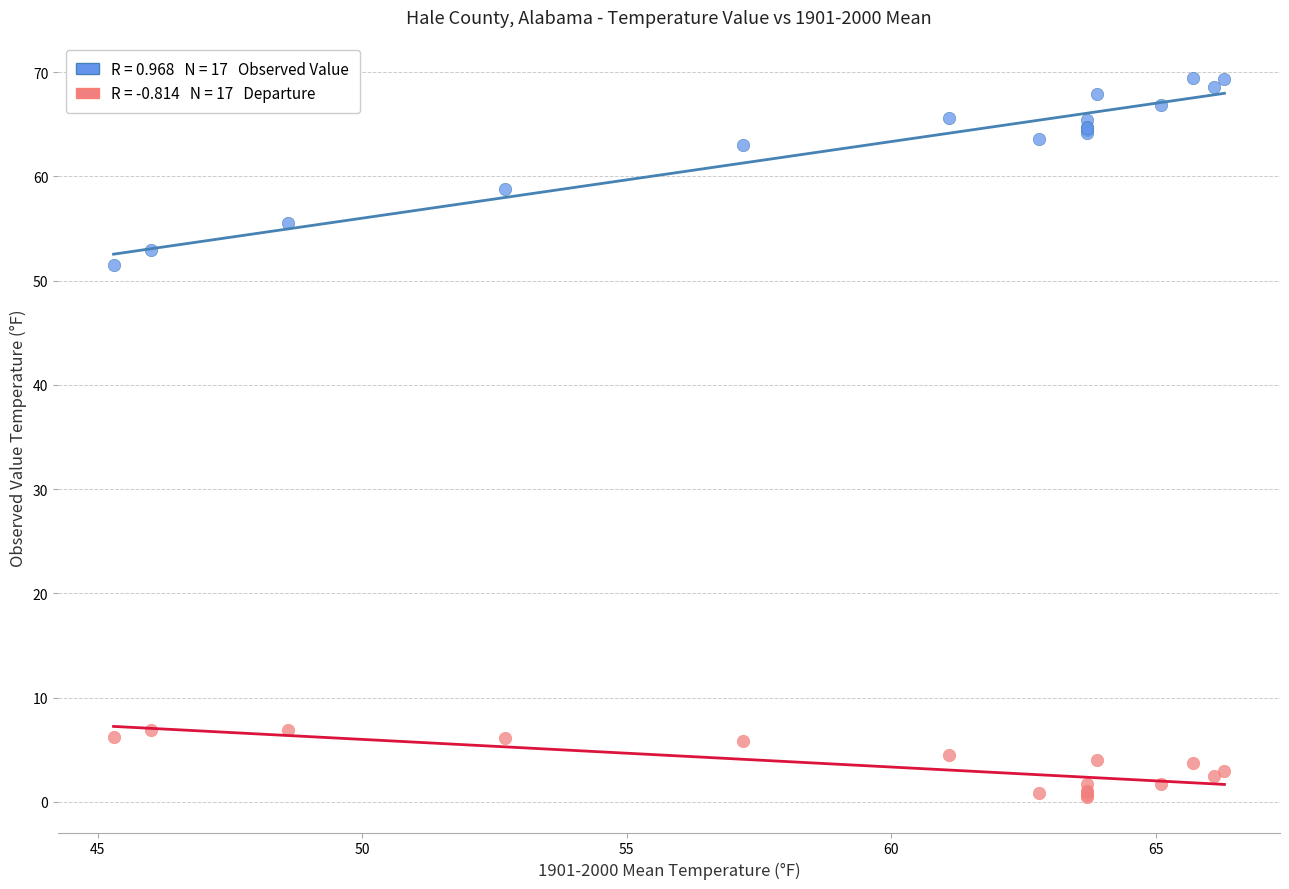

Across all series, what Y value is closest to 34?

51.5